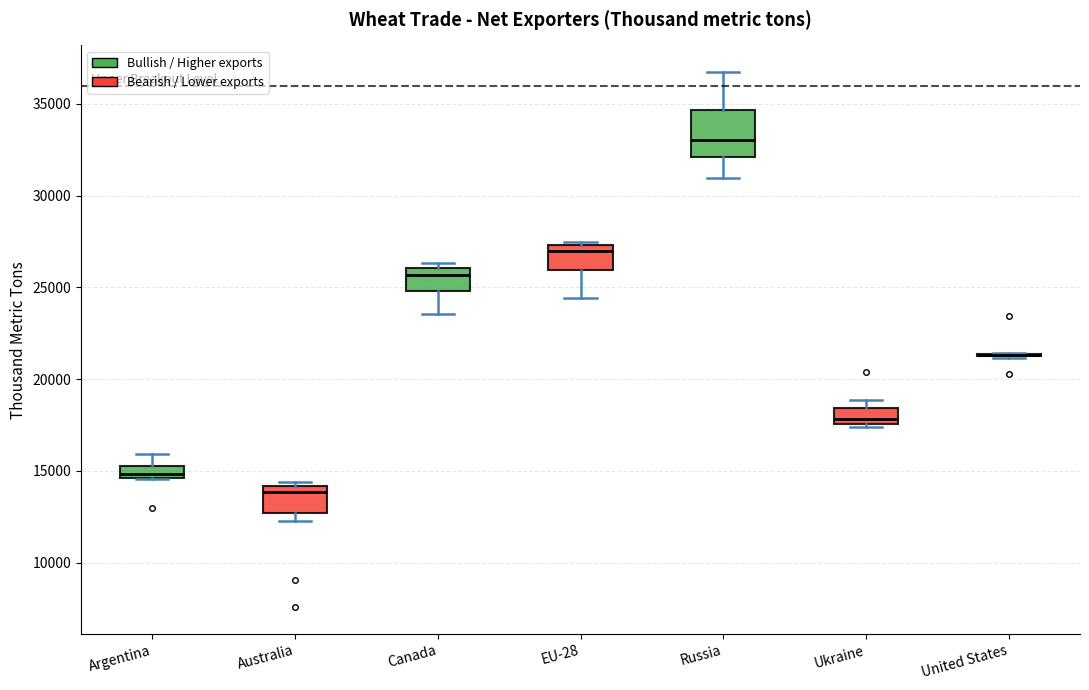

Where is the lower edge of the box for Ukraine on the y-axis? The values are not printed on the chart, so give them approximately, as read against the axis.

17500